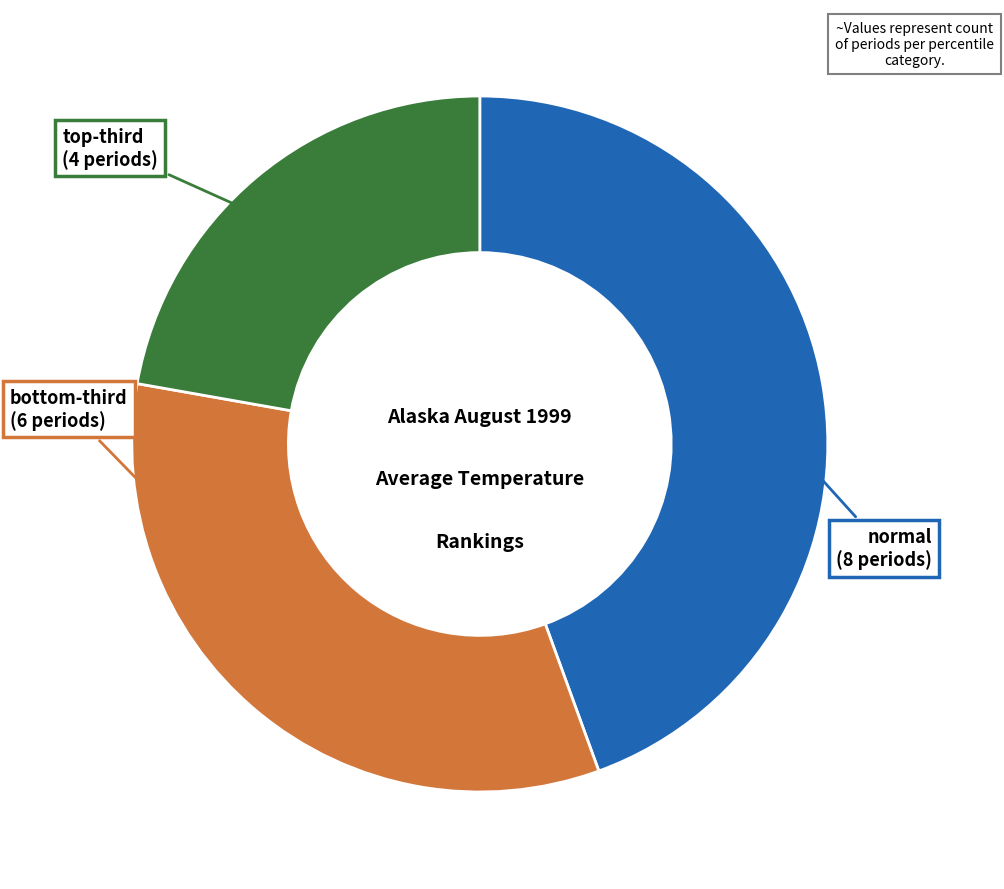

Is there a majority slice in this chart?

No